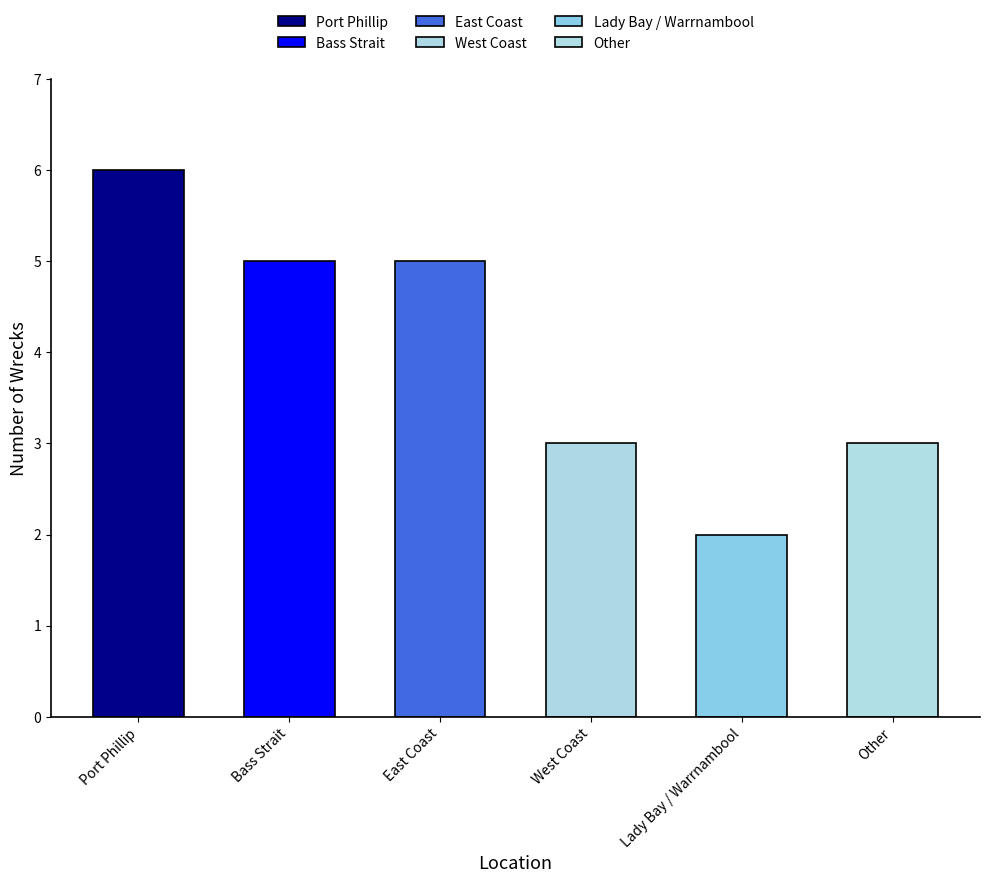

Count the number of categories in the chart.

6